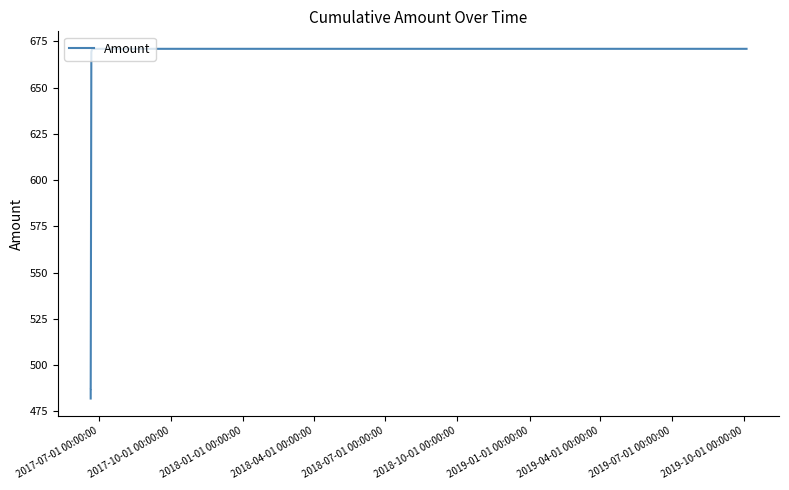

Reading left to right, what are all the values shown in this chart?

482.0	487.0	487.0	669.3	671.0	671.0